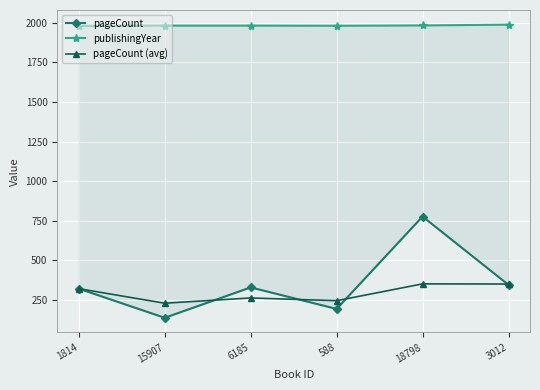

What is the total value across all series at 15907?

2347.0